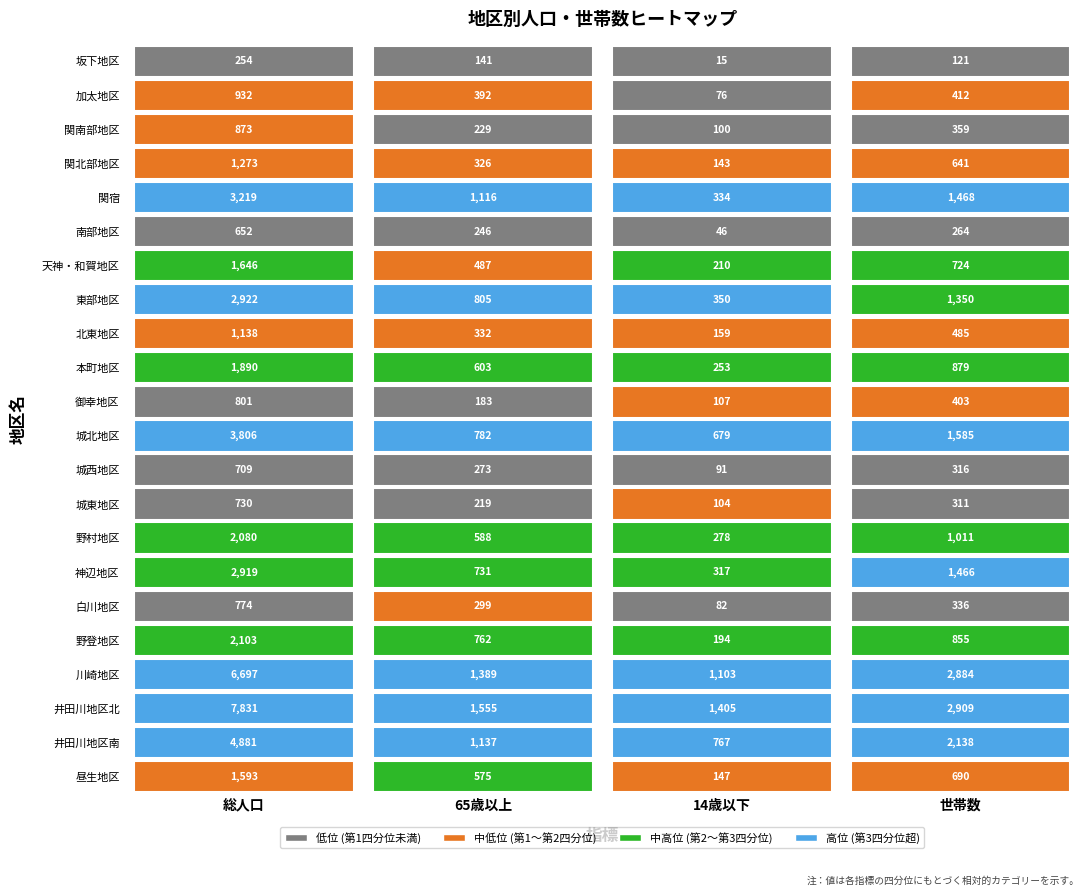

Which label corresponds to the smallest value in the chart?

坂下地区